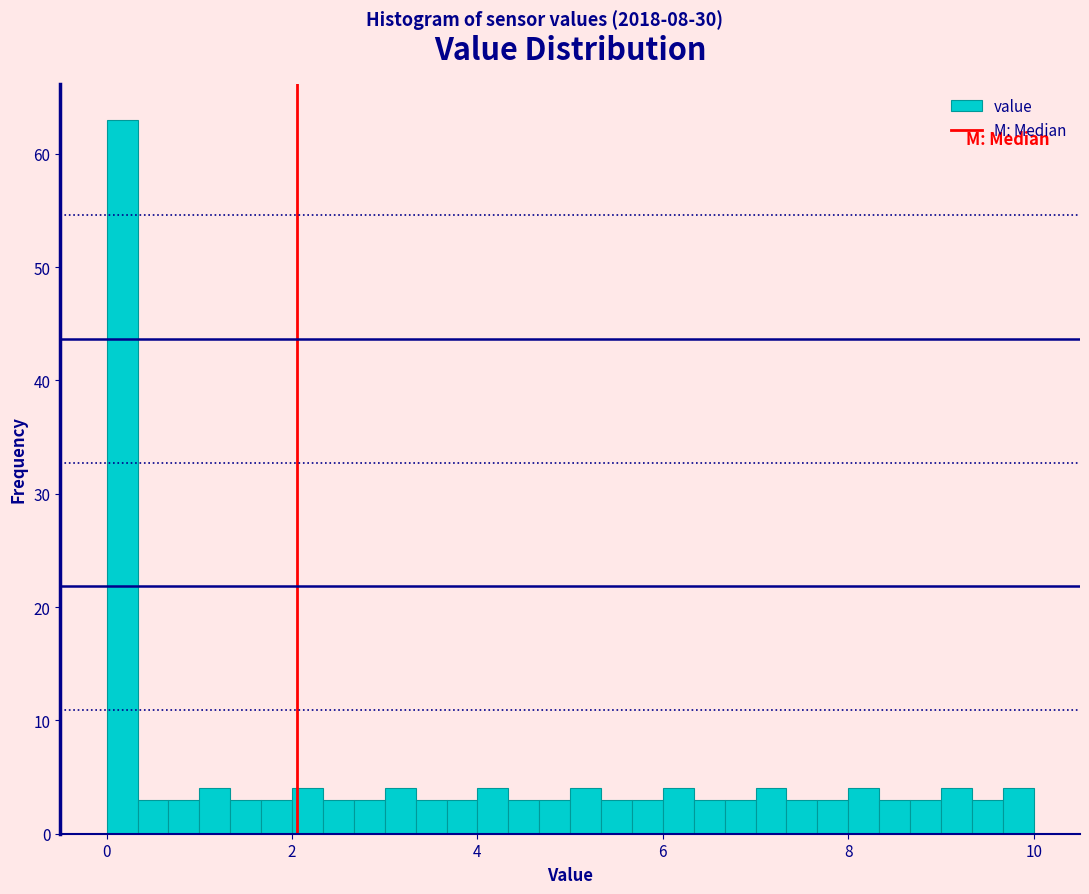

Read against the x-axis, roughly where is the centre of the tallest bar?

0.2